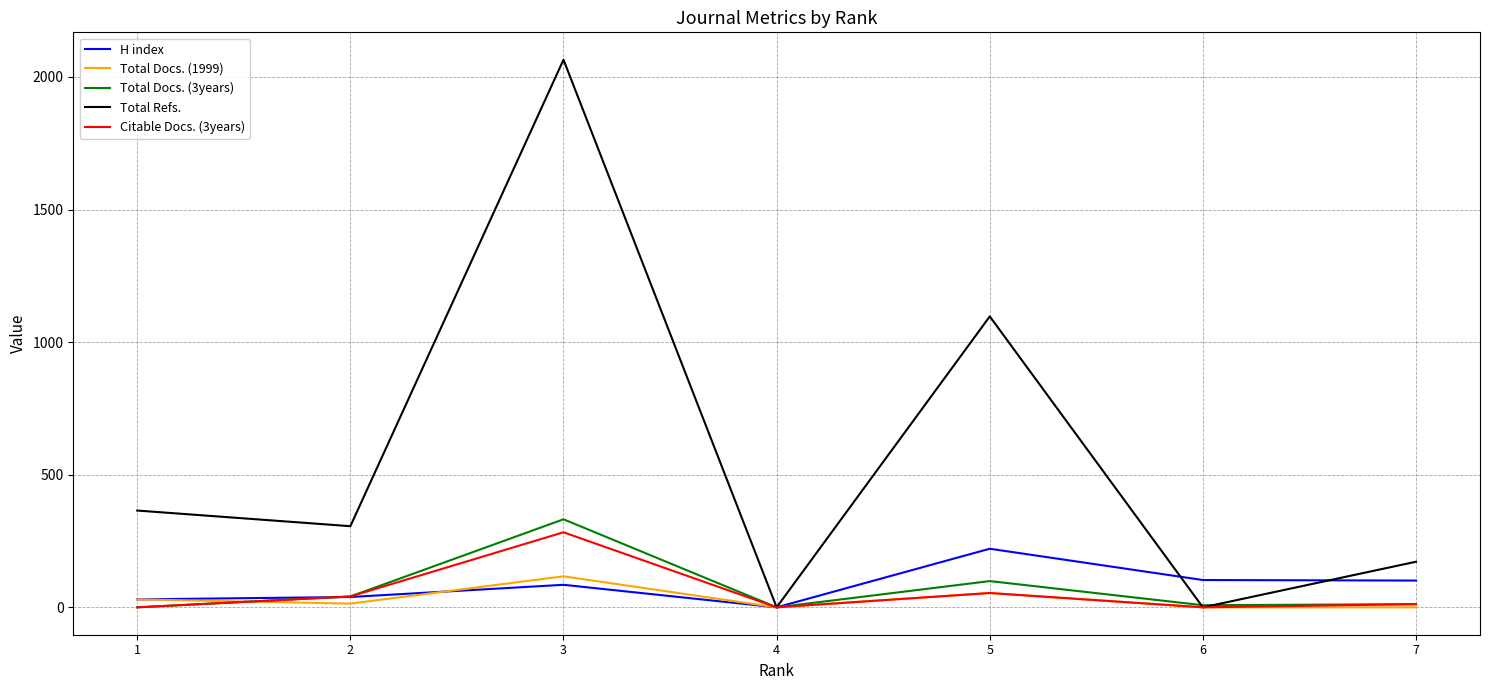

The value of Citable Docs. (3years) at 6 is 106. True or false?

False